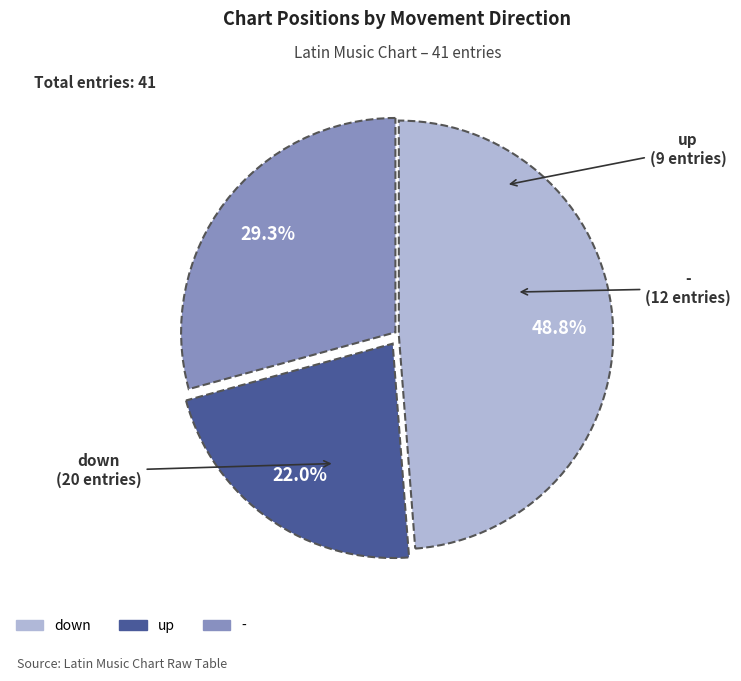

Which category has the smallest portion of the pie?

up